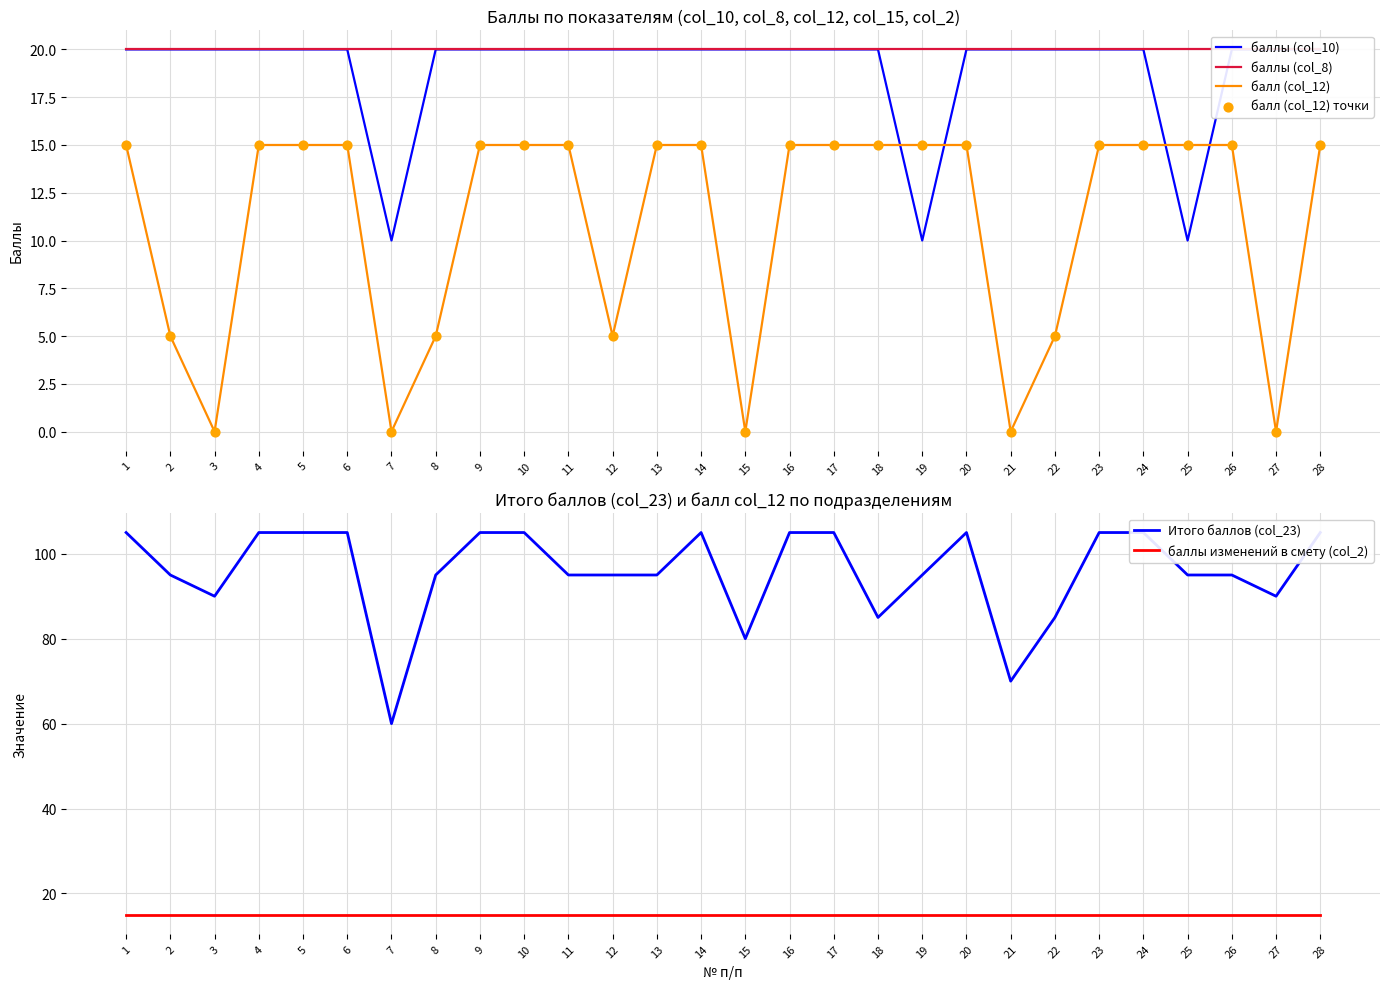

What is the total value across all series at 21?

125